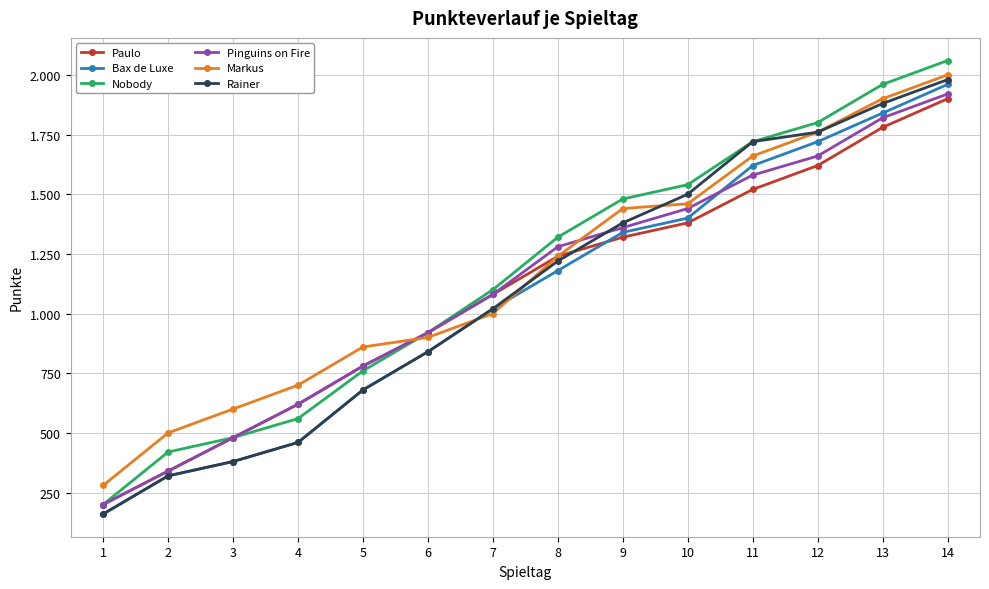

What is the sum of the Rainer values at 13 and 3?

2260